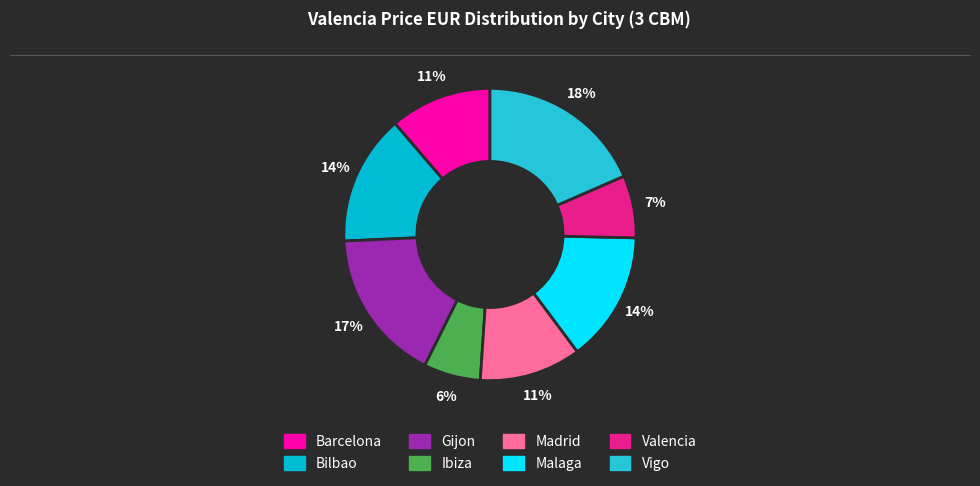

Does Gijon represent more than half of the total?

No